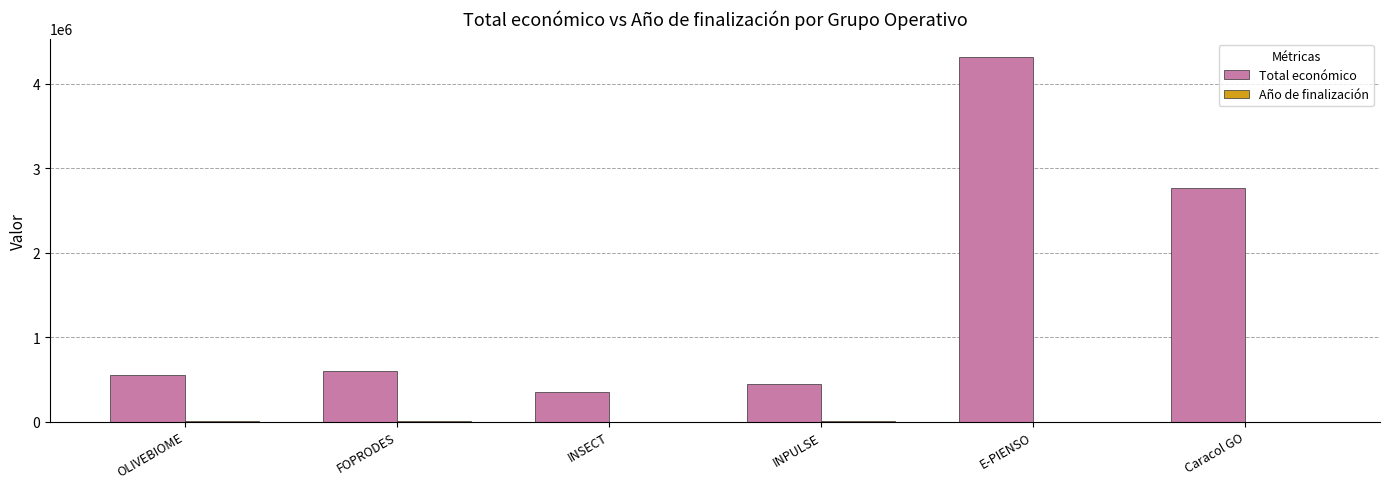

Read the Total económico value at Caracol GO.

2769359